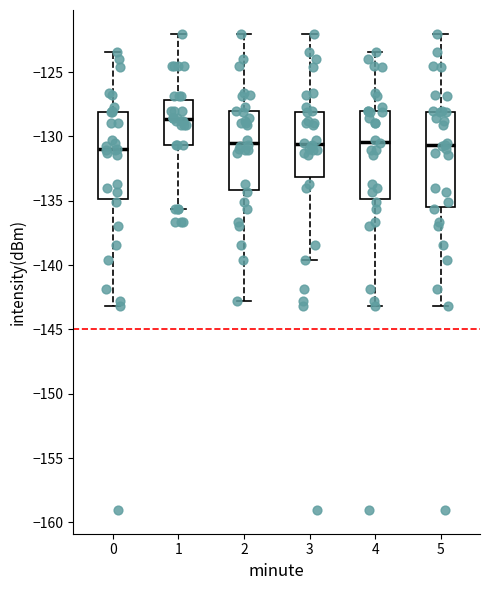

Reading left to right, transcribe this box plot: for each box, give where its median line is, the range the box spans, and where its two whiskers end, as read against the y-axis. The values are not printed on the chart, so give them approximately, as read against the axis.

0: median -131.0, box -135.0 to -128.0, whiskers -143.0 to -123.5
1: median -128.5, box -130.5 to -127.0, whiskers -135.5 to -122.0
2: median -130.5, box -134.0 to -128.0, whiskers -143.0 to -122.0
3: median -130.5, box -133.0 to -128.0, whiskers -139.5 to -122.0
4: median -130.5, box -135.0 to -128.0, whiskers -143.0 to -123.5
5: median -130.5, box -135.5 to -128.0, whiskers -143.0 to -122.0